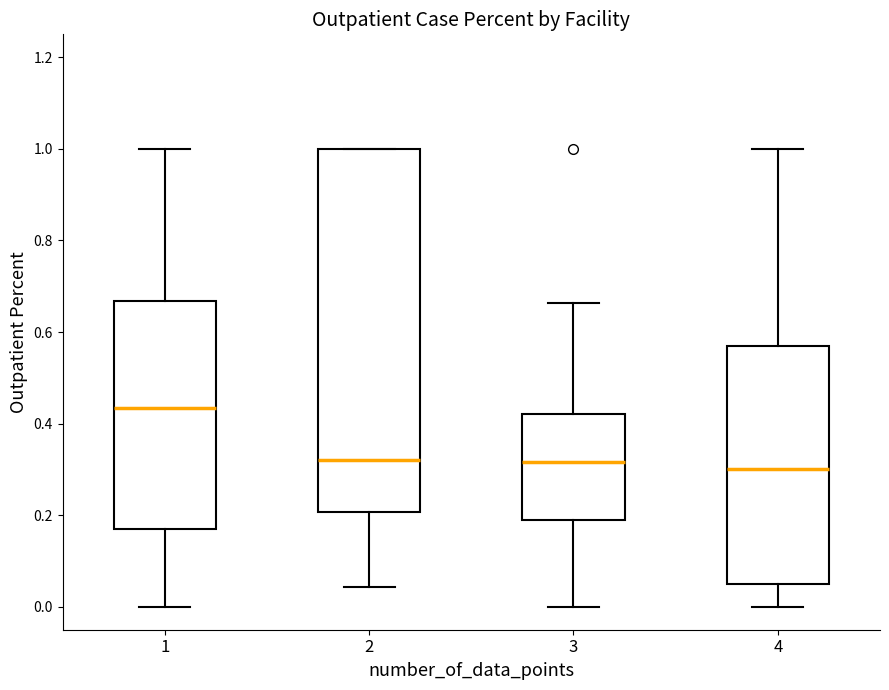

Where is the upper edge of the box at x = 2 on the y-axis? The values are not printed on the chart, so give them approximately, as read against the axis.

1.00